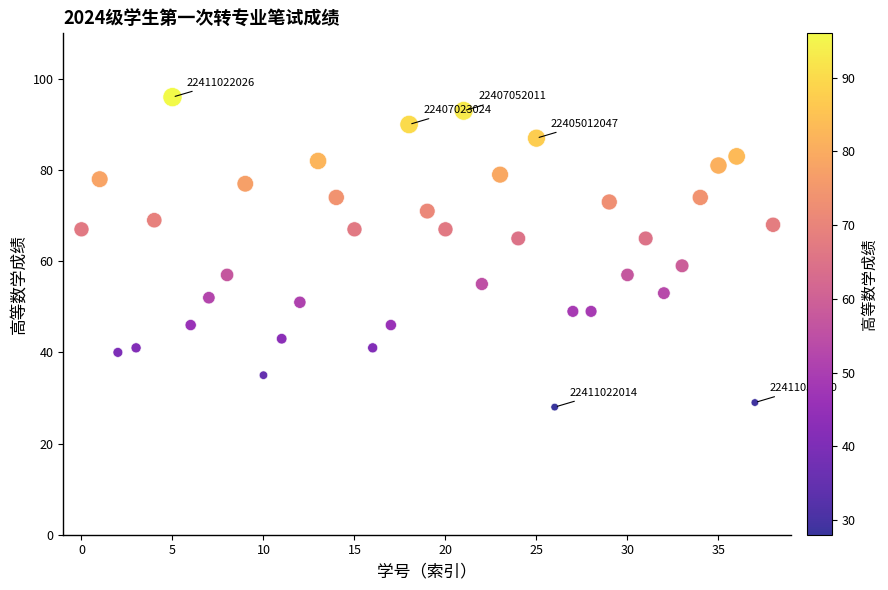

What is the range of Y values (max minus min)?

68